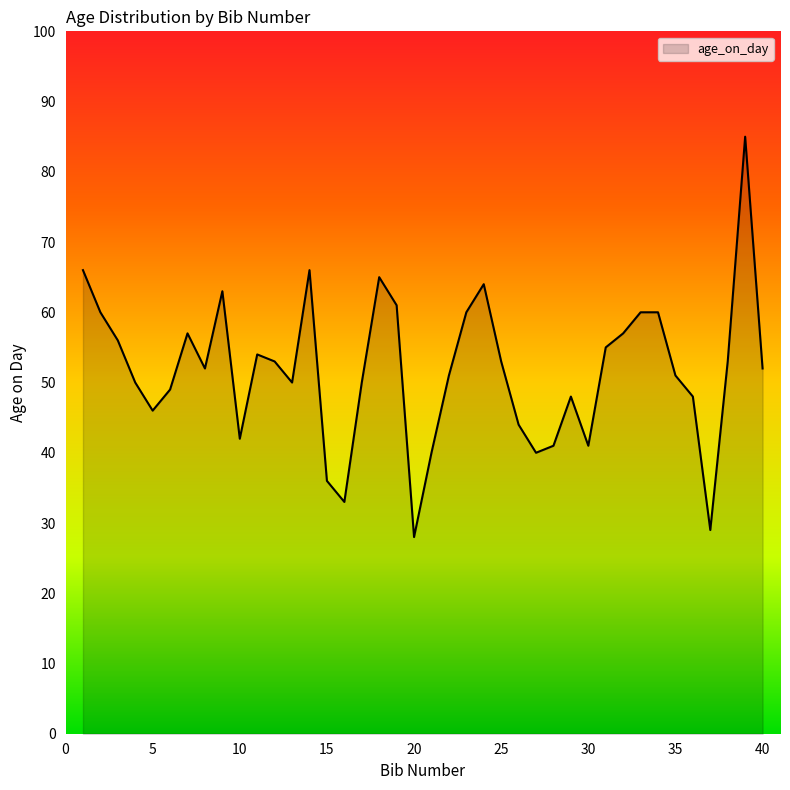

What is the greatest value displayed?

85